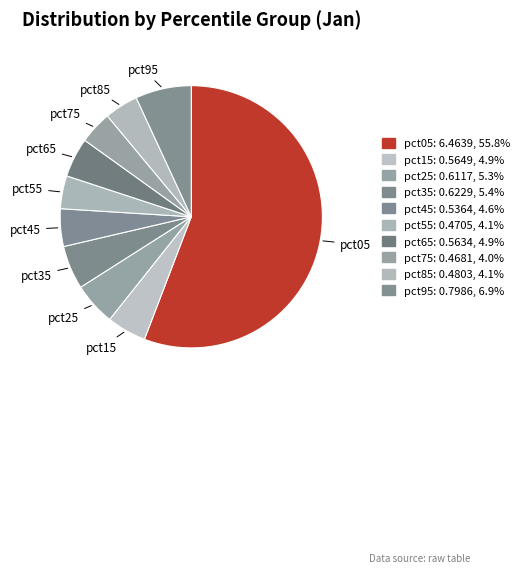

How many segments does this pie chart have?

10